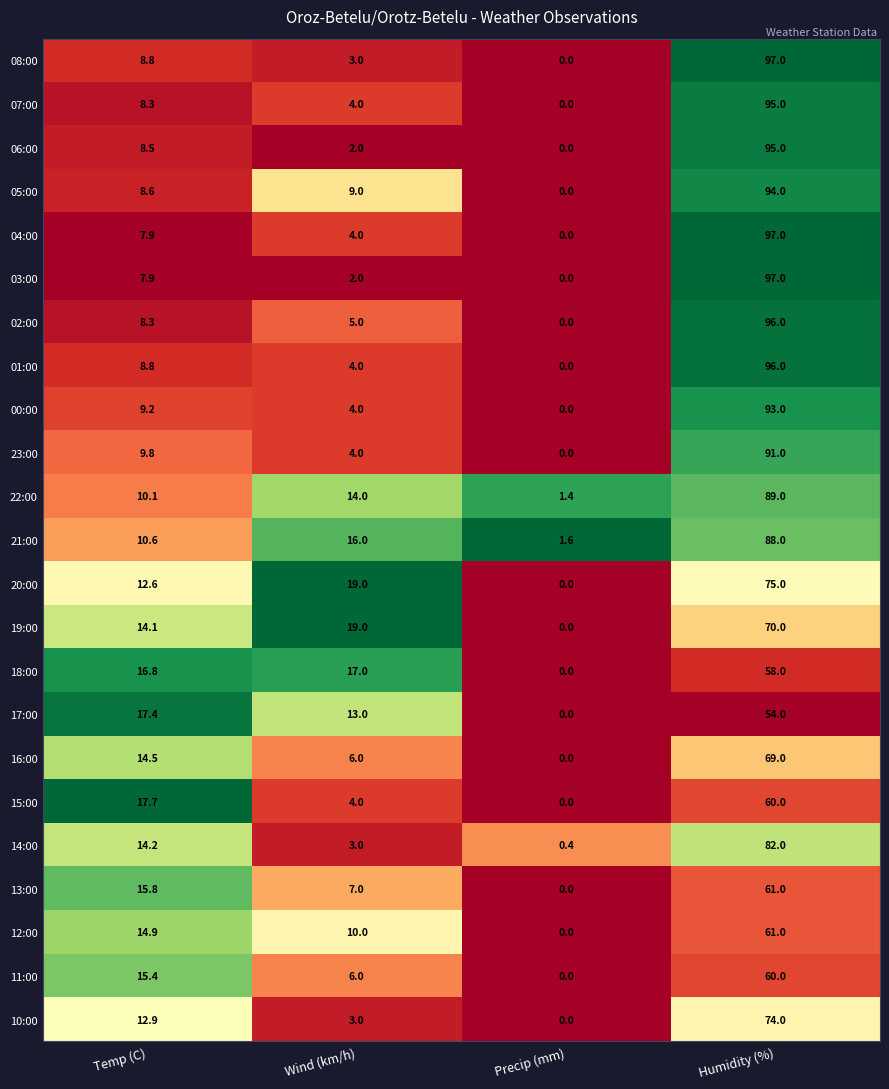

At which label does 23:00 reach its minimum?

Precip (mm)